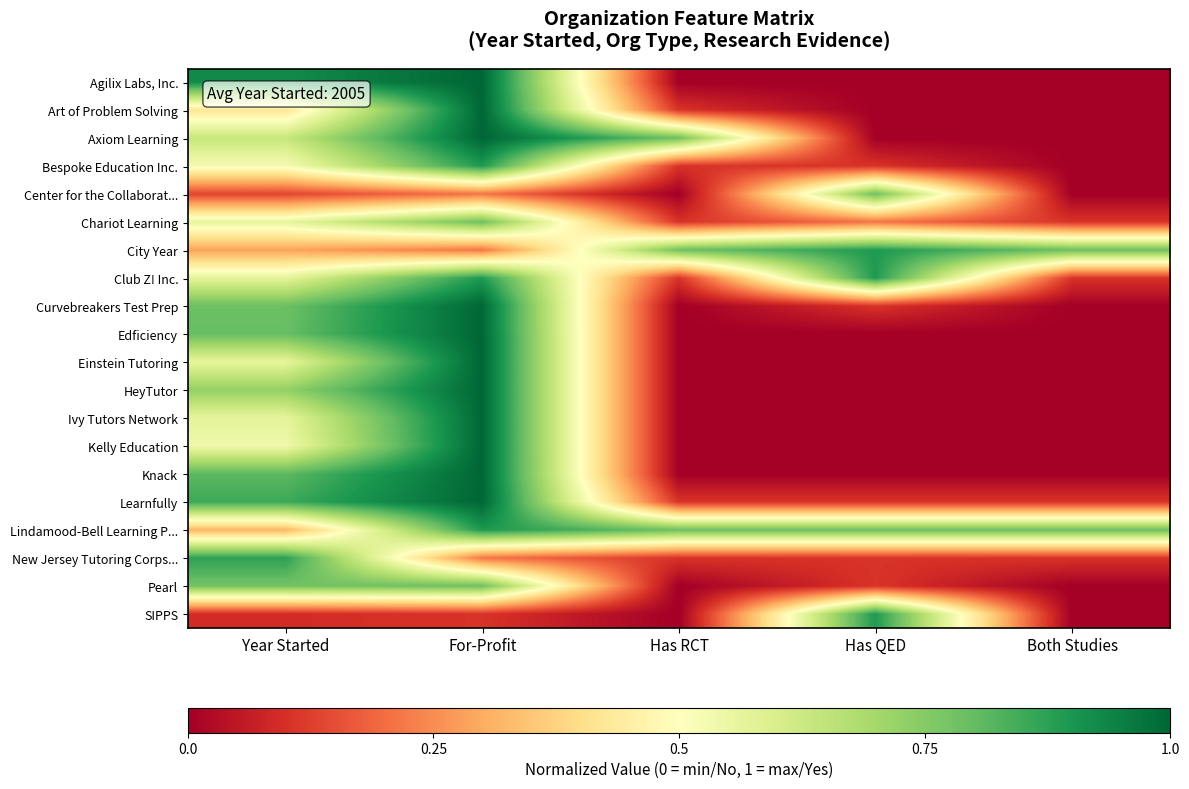

Reading left to right, extract all data points from this chart.

Agilix Labs, Inc.: Year Started=0.9	For-Profit=1.0	Has RCT=0.0	Has QED=0.0	Both Studies=0.0
Art of Problem Solving: Year Started=0.4	For-Profit=1.0	Has RCT=0.1	Has QED=0.0	Both Studies=0.0
Axiom Learning: Year Started=0.6	For-Profit=1.0	Has RCT=0.8	Has QED=0.0	Both Studies=0.0
Bespoke Education Inc.: Year Started=0.5	For-Profit=0.9	Has RCT=0.1	Has QED=0.1	Both Studies=0.0
Center for the Collaborat...: Year Started=0.1	For-Profit=0.2	Has RCT=0.0	Has QED=0.8	Both Studies=0.0
Chariot Learning: Year Started=0.6	For-Profit=0.8	Has RCT=0.1	Has QED=0.2	Both Studies=0.1
City Year: Year Started=0.3	For-Profit=0.2	Has RCT=0.8	Has QED=0.9	Both Studies=0.8
Club Z! Inc.: Year Started=0.6	For-Profit=0.9	Has RCT=0.1	Has QED=0.9	Both Studies=0.1
Curvebreakers Test Prep: Year Started=0.8	For-Profit=1.0	Has RCT=0.0	Has QED=0.1	Both Studies=0.0
Edficiency: Year Started=0.8	For-Profit=1.0	Has RCT=0.0	Has QED=0.0	Both Studies=0.0
Einstein Tutoring: Year Started=0.6	For-Profit=1.0	Has RCT=0.0	Has QED=0.0	Both Studies=0.0
HeyTutor: Year Started=0.7	For-Profit=1.0	Has RCT=0.0	Has QED=0.0	Both Studies=0.0
Ivy Tutors Network: Year Started=0.6	For-Profit=1.0	Has RCT=0.0	Has QED=0.0	Both Studies=0.0
Kelly Education: Year Started=0.5	For-Profit=1.0	Has RCT=0.0	Has QED=0.0	Both Studies=0.0
Knack: Year Started=0.8	For-Profit=1.0	Has RCT=0.0	Has QED=0.0	Both Studies=0.0
Learnfully: Year Started=0.9	For-Profit=1.0	Has RCT=0.1	Has QED=0.1	Both Studies=0.1
Lindamood-Bell Learning P...: Year Started=0.3	For-Profit=0.9	Has RCT=0.8	Has QED=0.8	Both Studies=0.8
New Jersey Tutoring Corps...: Year Started=0.9	For-Profit=0.2	Has RCT=0.1	Has QED=0.1	Both Studies=0.1
Pearl: Year Started=0.8	For-Profit=0.8	Has RCT=0.0	Has QED=0.1	Both Studies=0.0
SIPPS: Year Started=0.1	For-Profit=0.1	Has RCT=0.0	Has QED=0.9	Both Studies=0.0